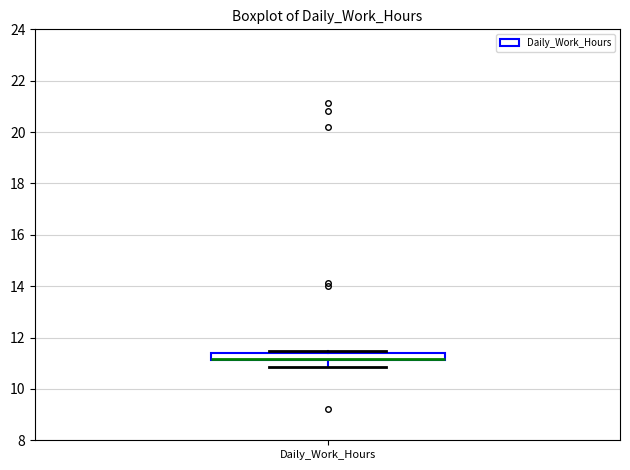

Where is the lower edge of the box for Daily_Work_Hours on the y-axis? The values are not printed on the chart, so give them approximately, as read against the axis.

11.2